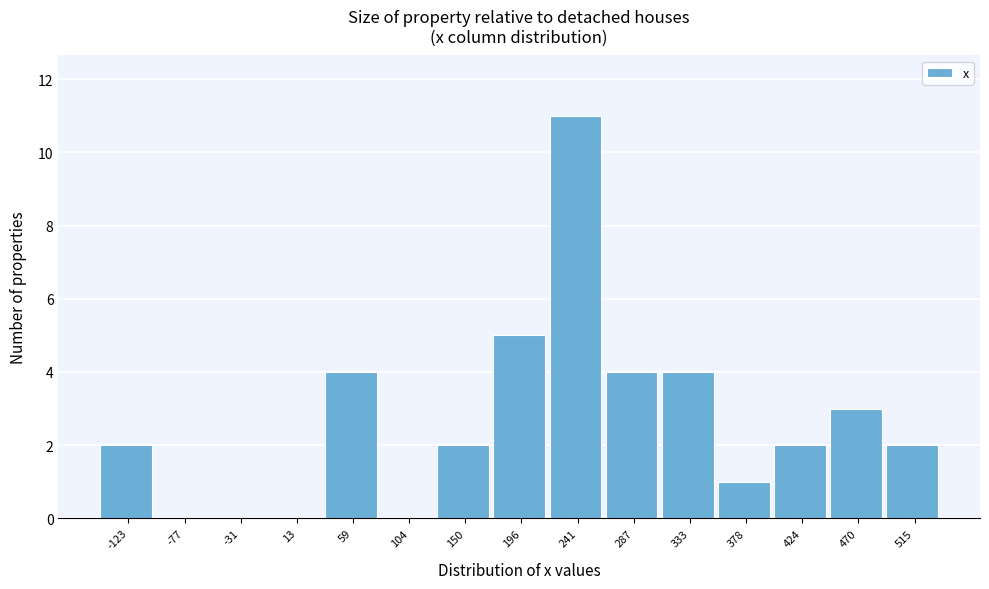

Reading left to right, list all the values displayed in this chart.

-123=2	-77=0	-31=0	13=0	59=4	104=0	150=2	196=5	241=11	287=4	333=4	378=1	424=2	470=3	515=2